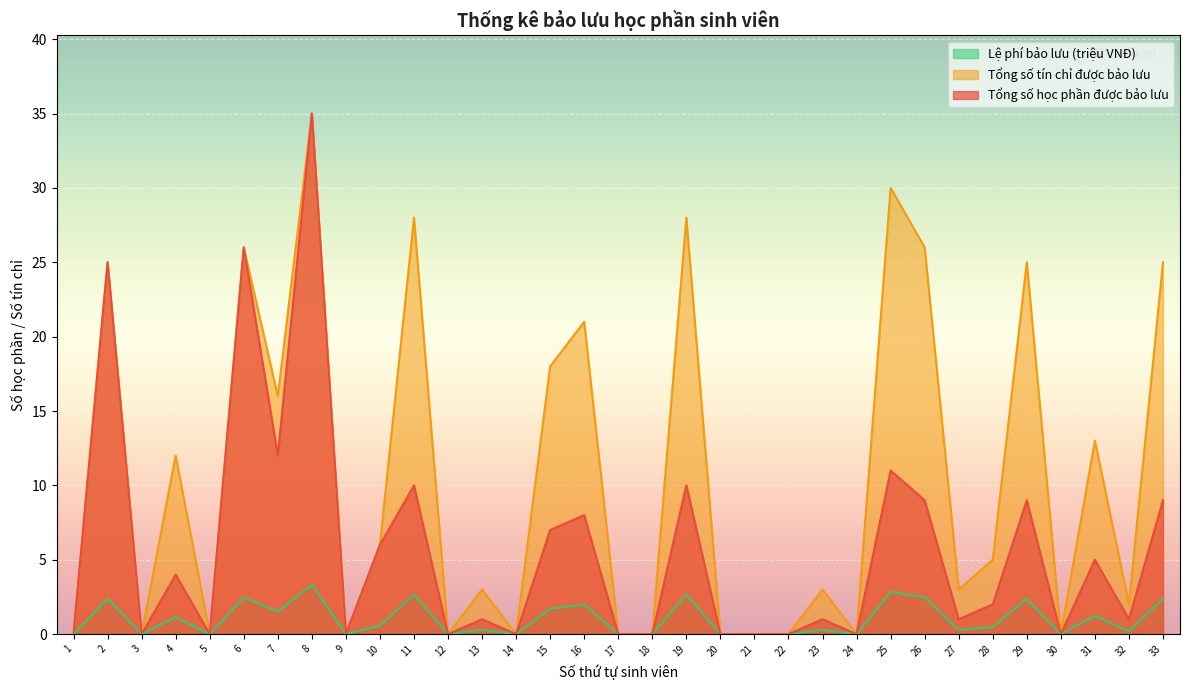

Rank the series by their average value, from lowest to highest.

Lệ phí bảo lưu (triệu VNĐ), Tổng số học phần được bảo lưu, Tổng số tín chỉ được bảo lưu